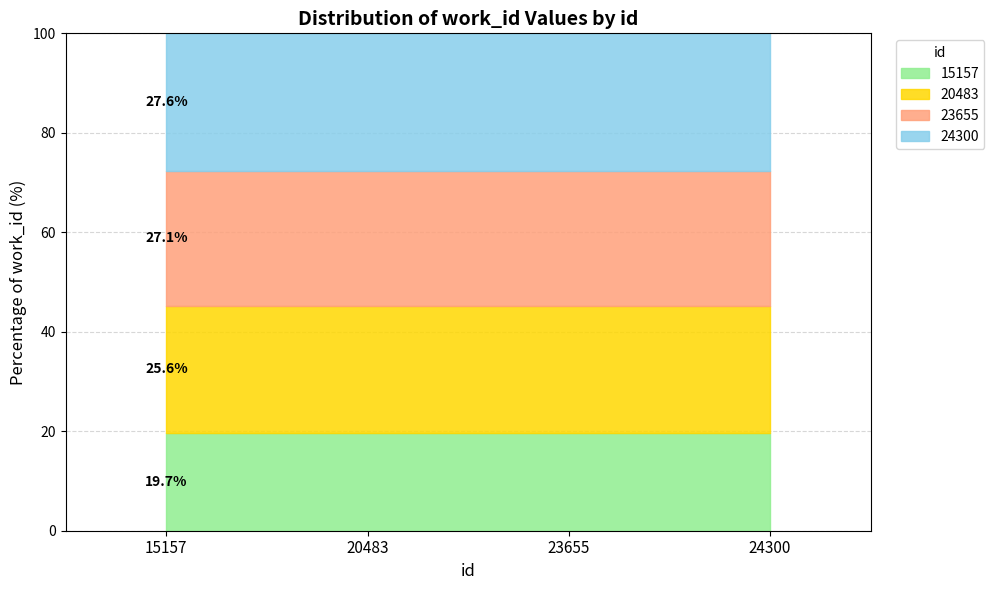

At which label is the value closest to 6833?

20483